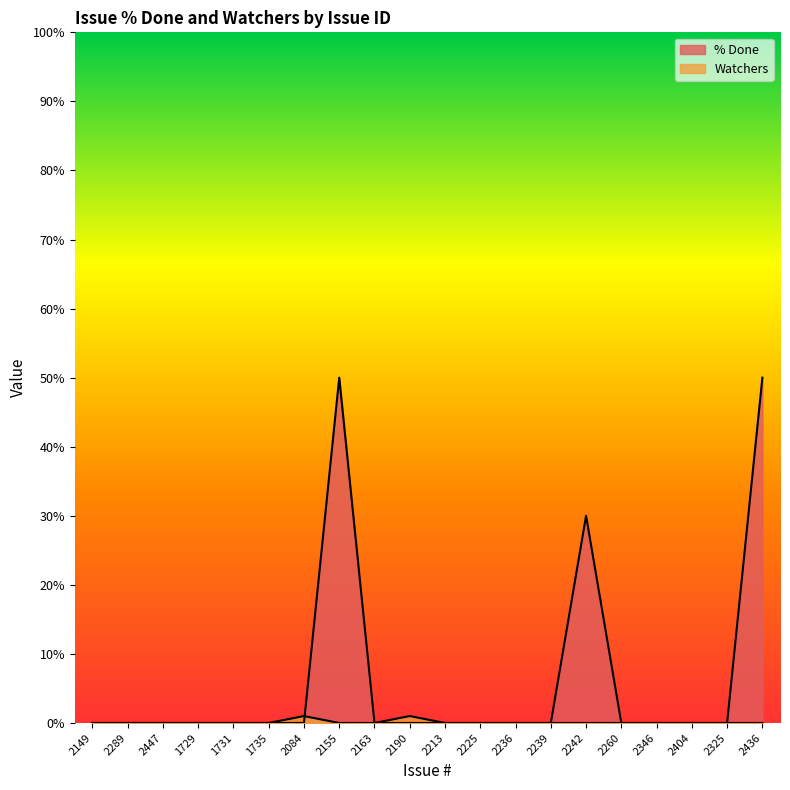

Reading left to right, what are all the values shown in this chart?

% Done: 2149=0	2289=0	2447=0	1729=0	1731=0	1735=0	2084=0	2155=50	2163=0	2190=0	2213=0	2225=0	2236=0	2239=0	2242=30	2260=0	2346=0	2404=0	2325=0	2436=50
Watchers: 2149=0	2289=0	2447=0	1729=0	1731=0	1735=0	2084=1	2155=0	2163=0	2190=1	2213=0	2225=0	2236=0	2239=0	2242=0	2260=0	2346=0	2404=0	2325=0	2436=0